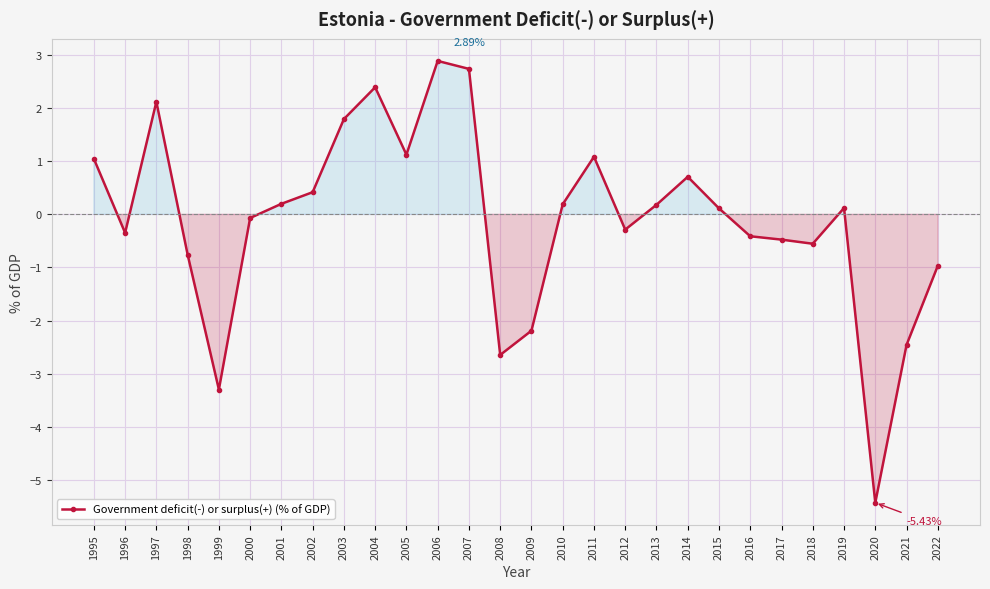

What is the minimum value shown in the chart?

-5.4